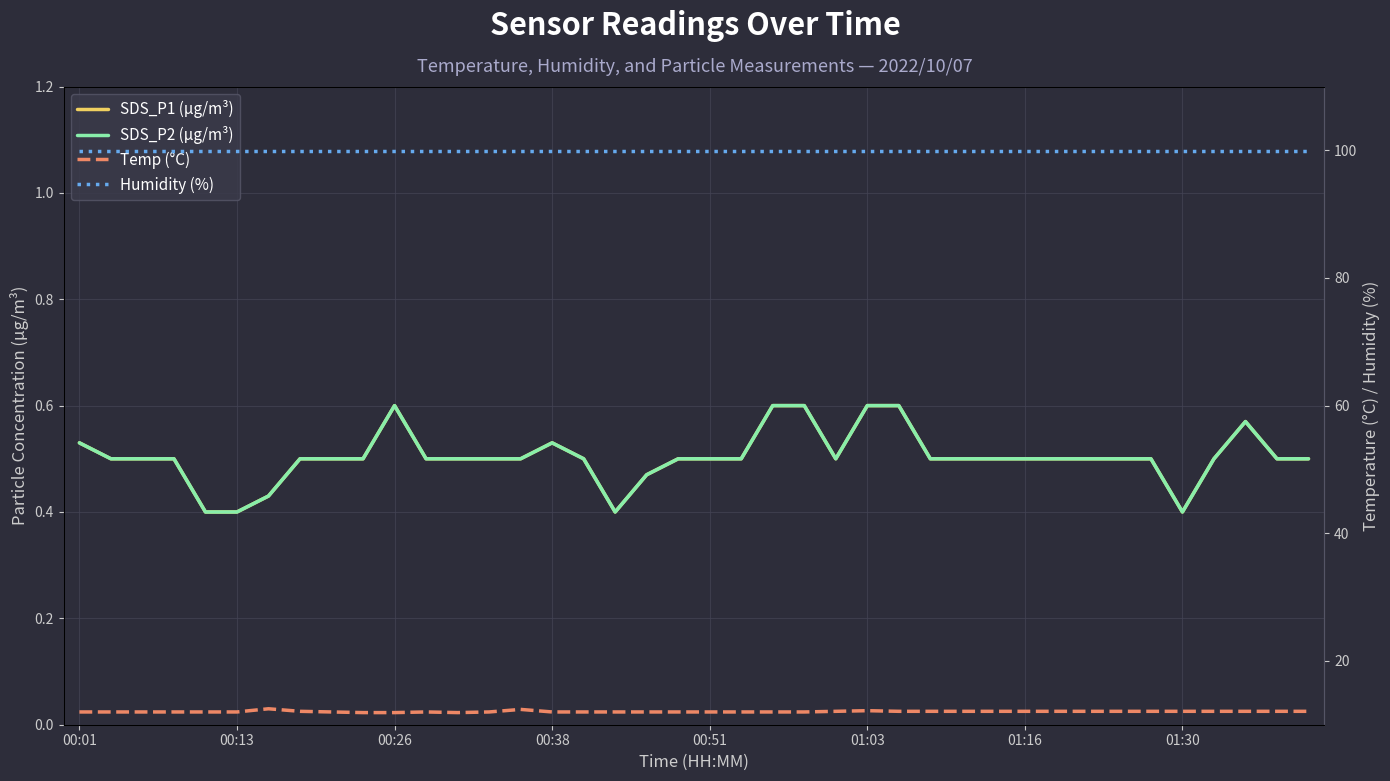

What are all the series names shown in the legend?

SDS_P1 (µg/m³), SDS_P2 (µg/m³), Temp (°C), Humidity (%)